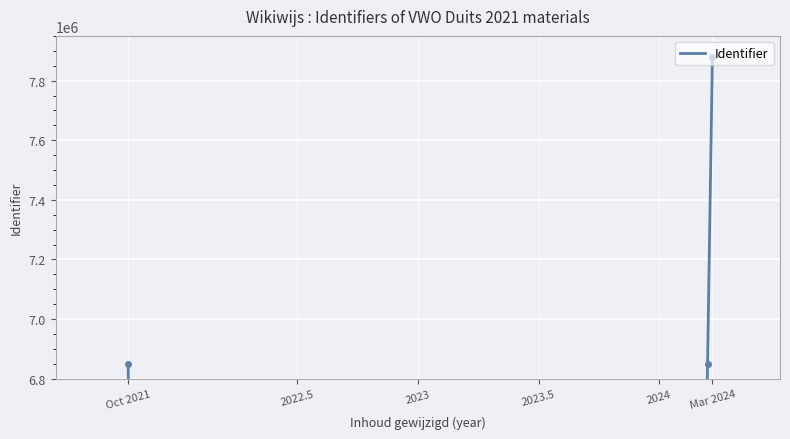

What is the label of the 3rd point from the left?

Mar 2024